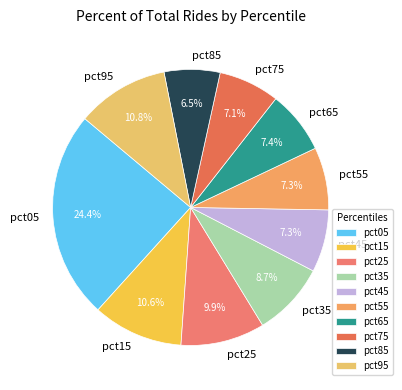

Combined, do pct55 and pct85 account for over 50%?

No